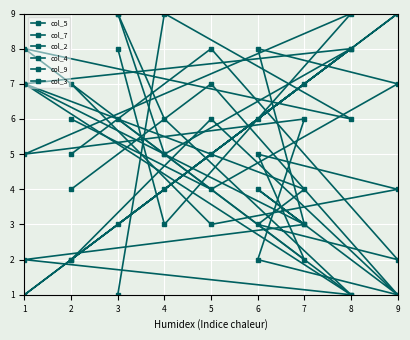

At how many categories does at least one series exceed 7?

7